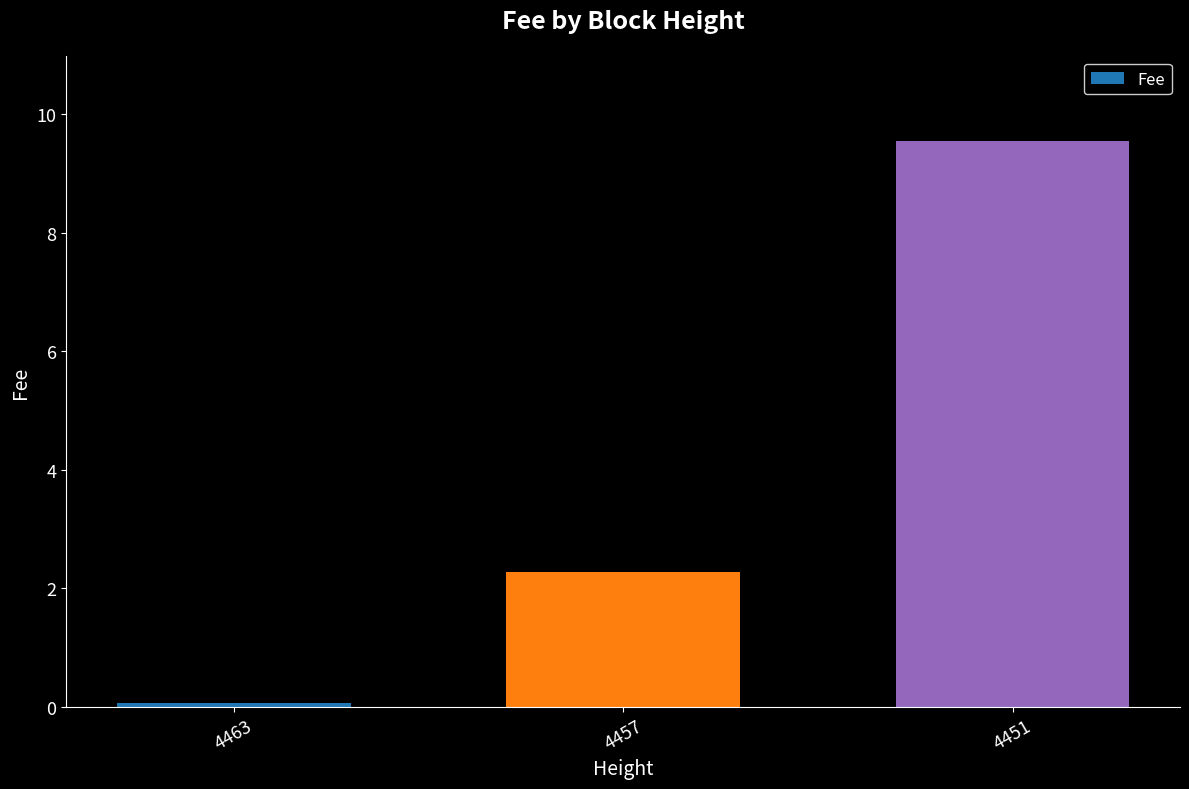

Which label corresponds to the smallest value in the chart?

4463